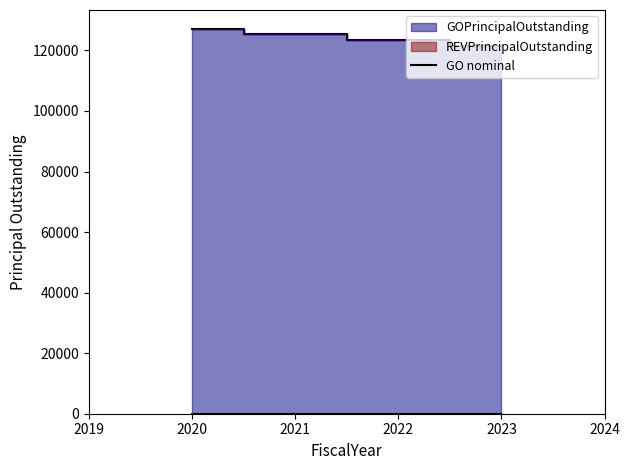

True or false: GO nominal has more than 2 points higher than both neighbors.

False